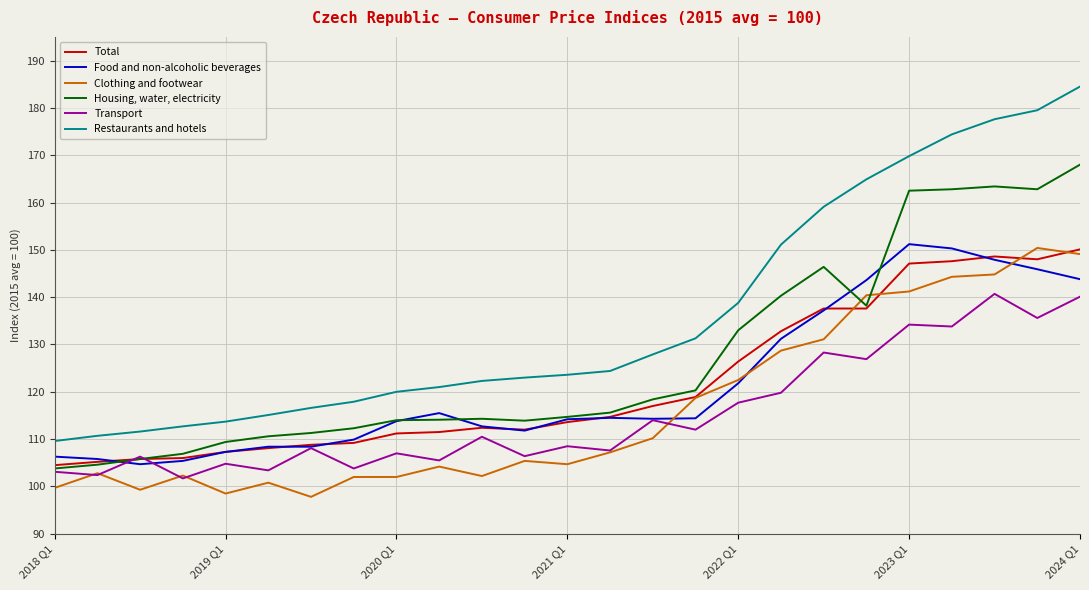

True or false: Clothing and footwear and Restaurants and hotels cross at least once.

False